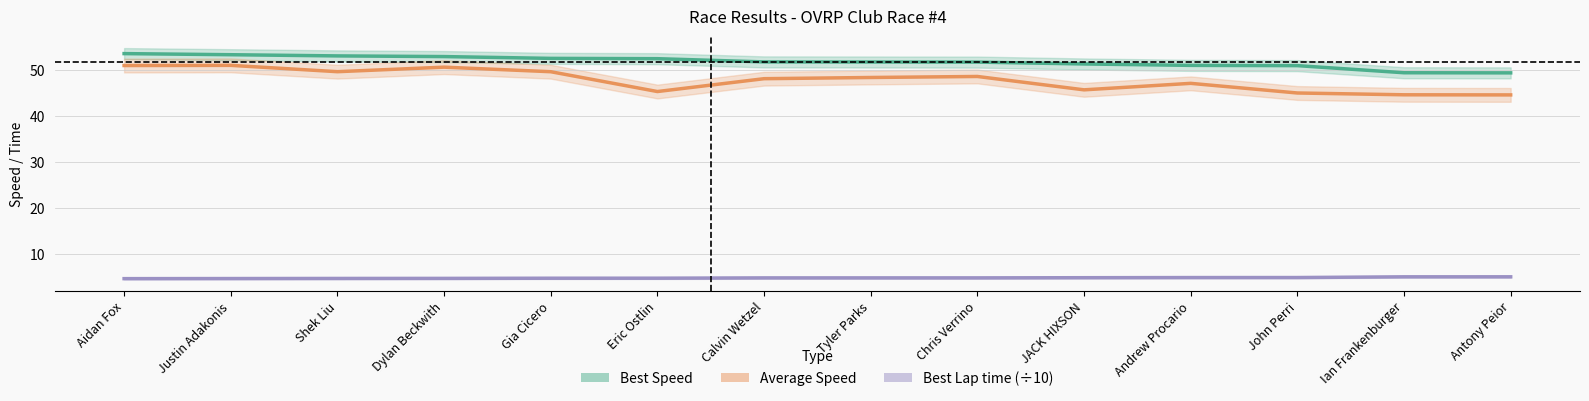

True or false: Average Speed and Best Speed cross at least once.

False